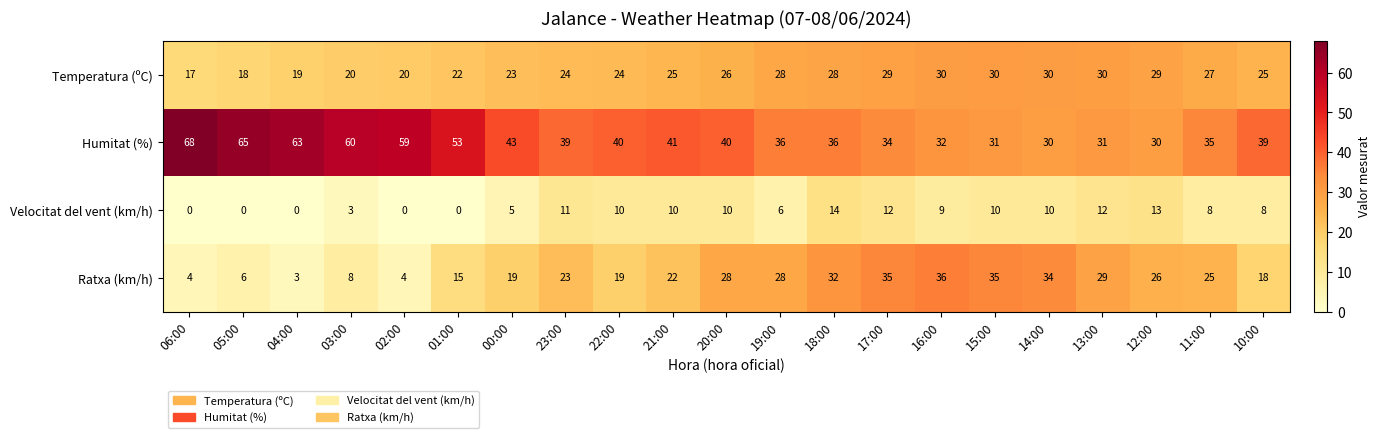

At 12:00, list the series in order from smallest to largest.

Velocitat del vent (km/h), Ratxa (km/h), Temperatura (ºC), Humitat (%)